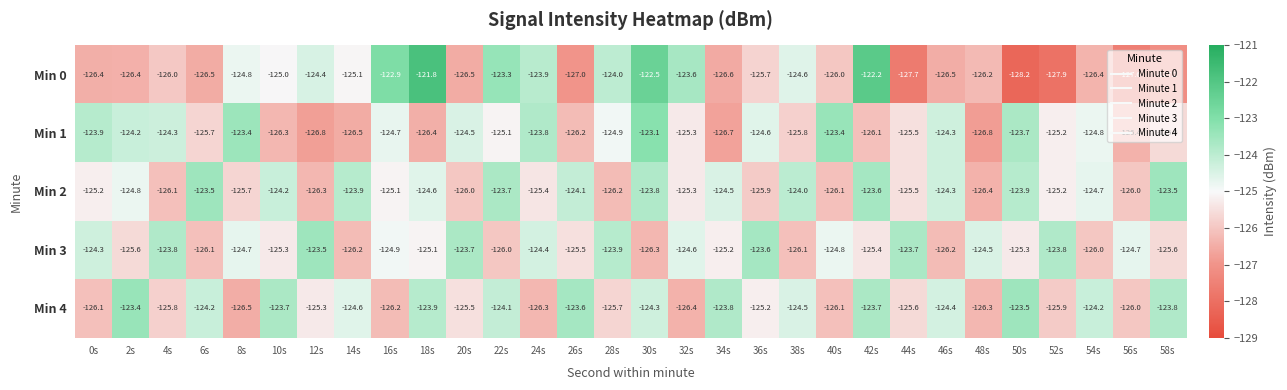

What is the sum of the Min 0 values at 8s and 18s?

-246.6